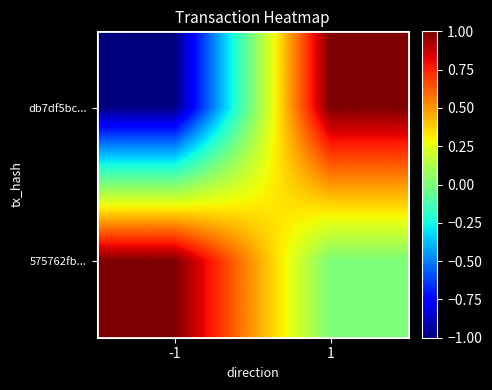

At how many categories does at least one series exceed 0?

2